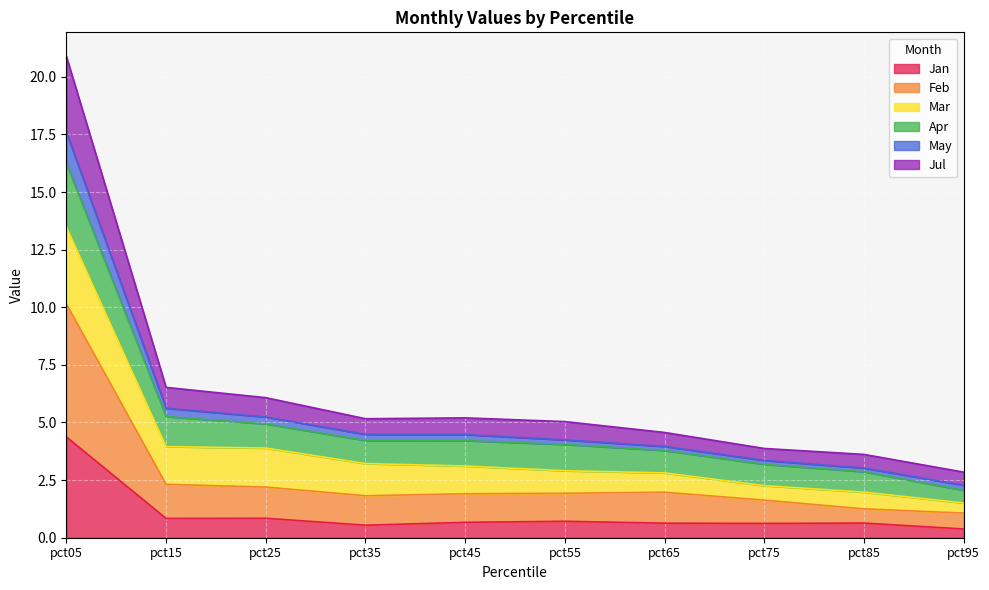

How many interior local peaks does the Feb series have?

1